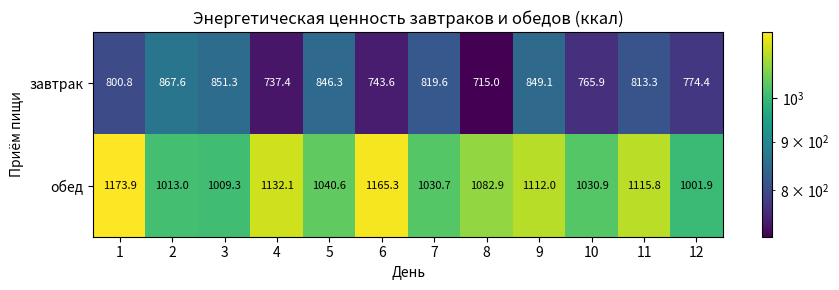

Between 6 and 10, which series saw the biggest shift?

обед